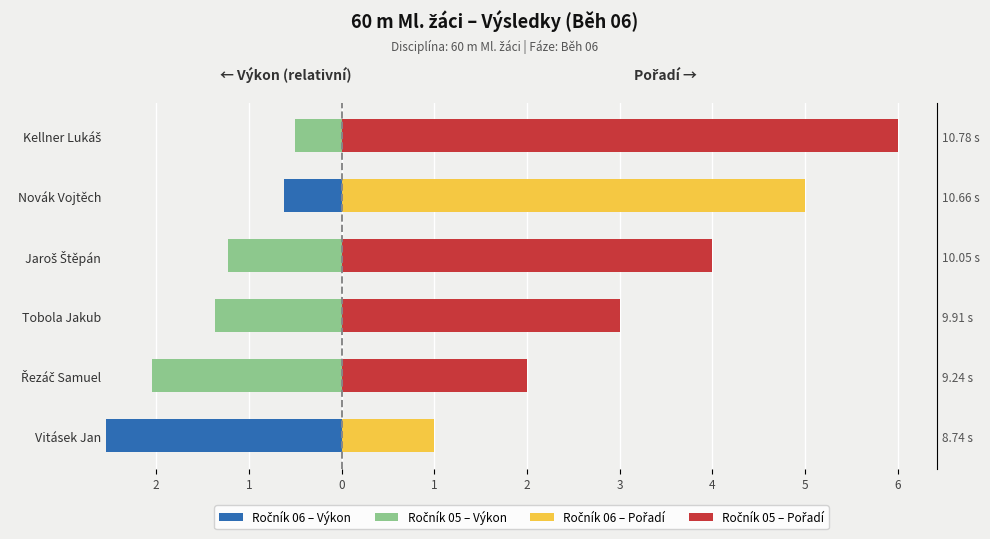

What are all the series names shown in the legend?

Ročník 06 – Výkon, Ročník 05 – Výkon, Ročník 06 – Pořadí, Ročník 05 – Pořadí